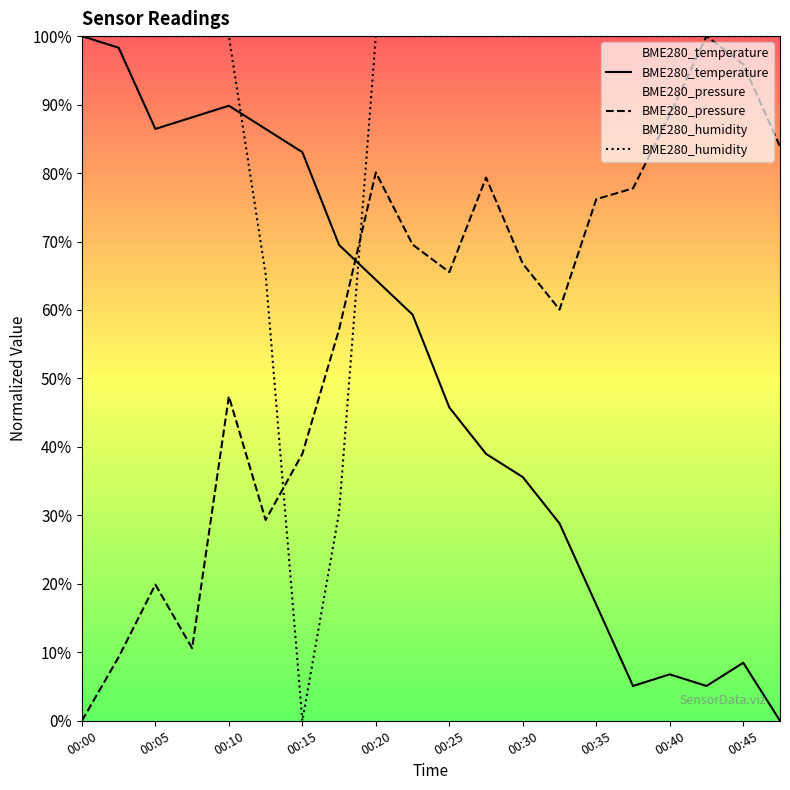

How many lines are shown in the chart?

3